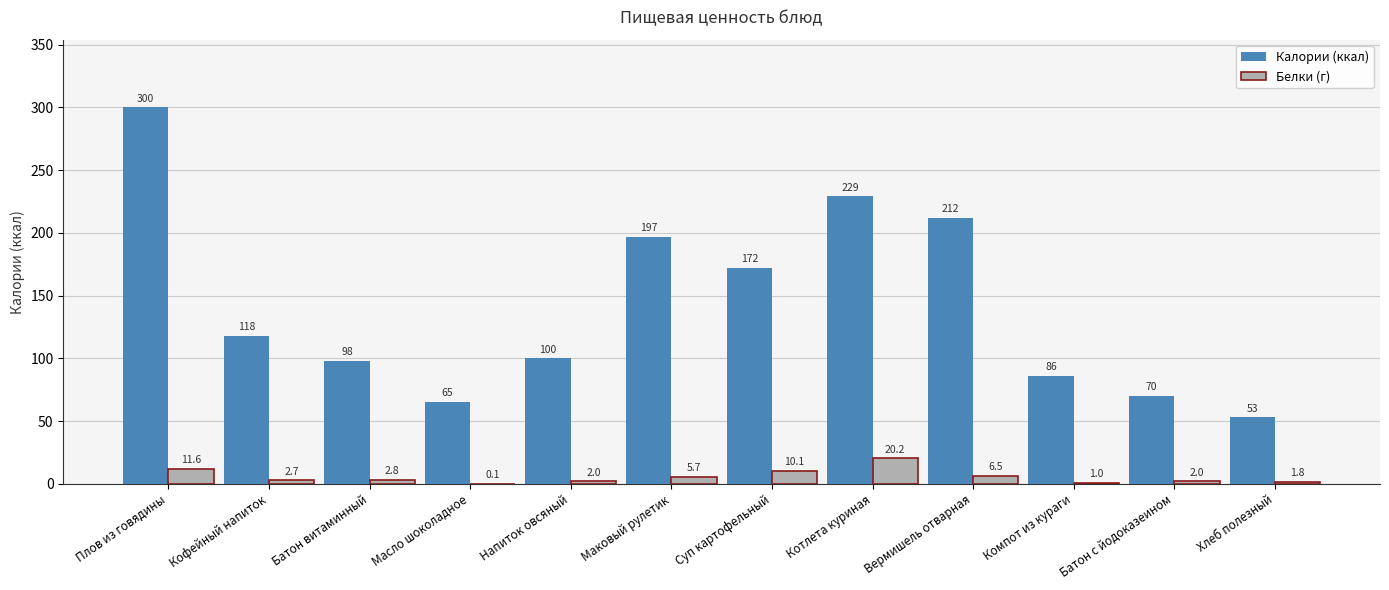

What is the spread (max minus min) of values at Батон витаминный?

95.2